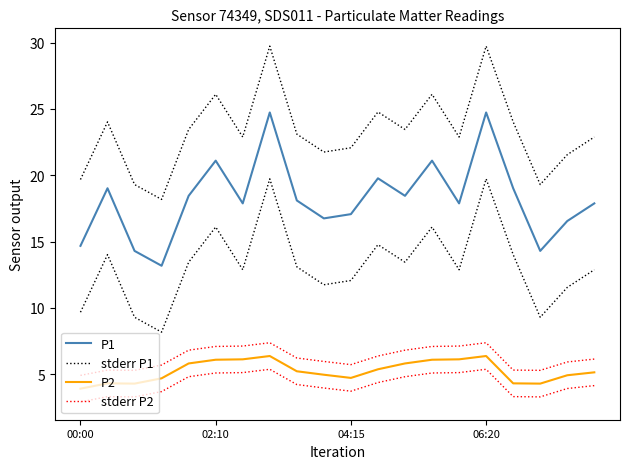

Count the number of data series in this chart.

4